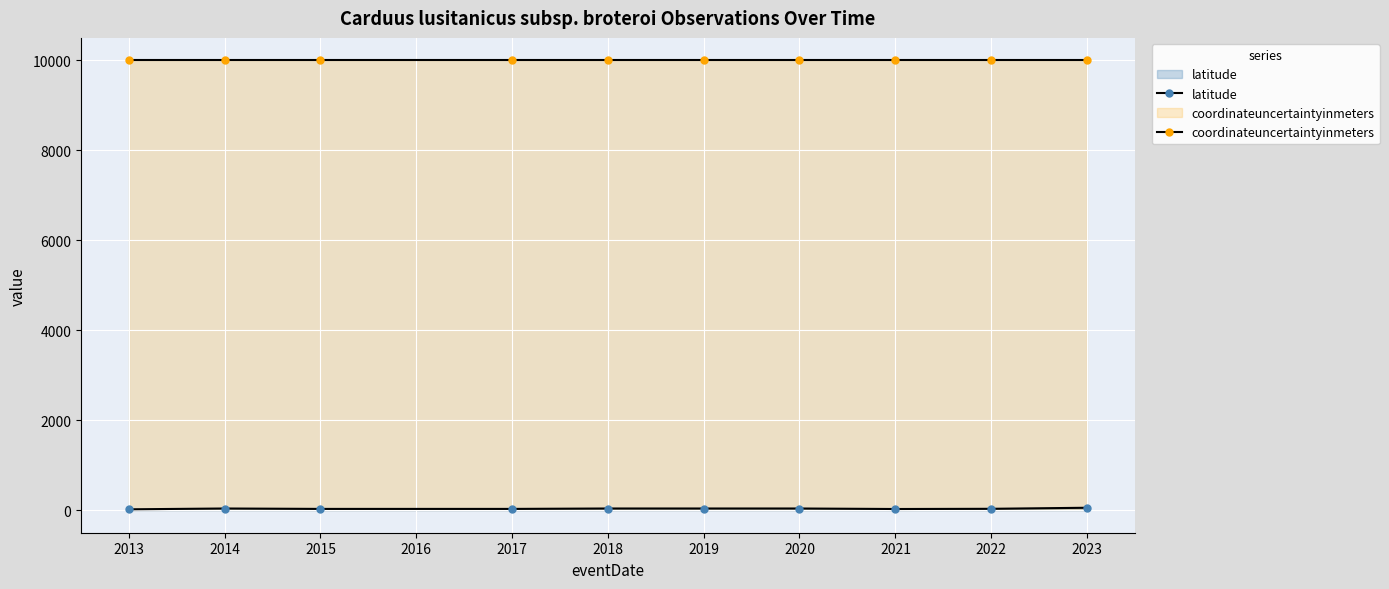

How many lines are shown in the chart?

2